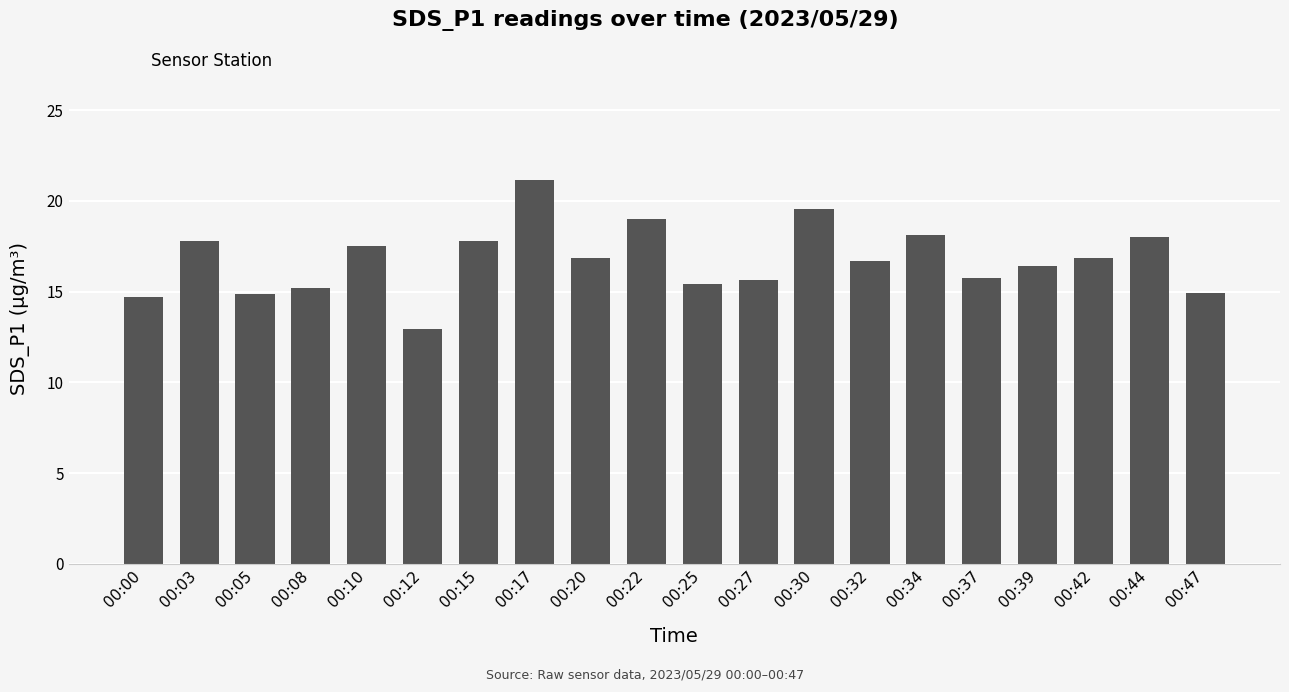

Are the bars horizontal?

No